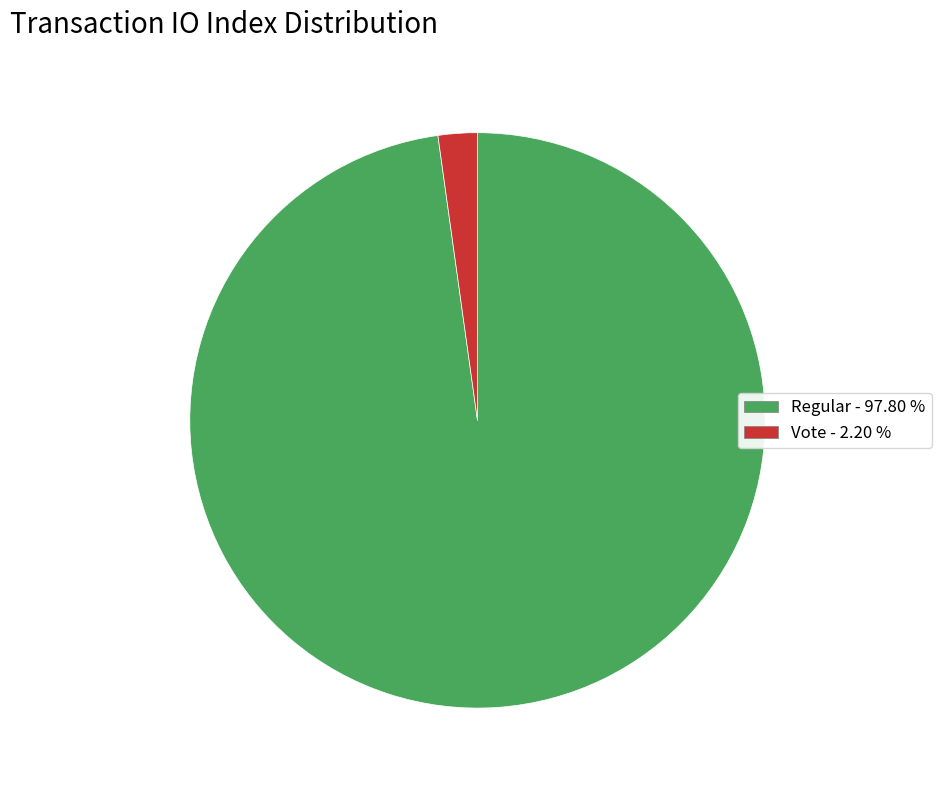

Does any single category account for the majority?

Yes